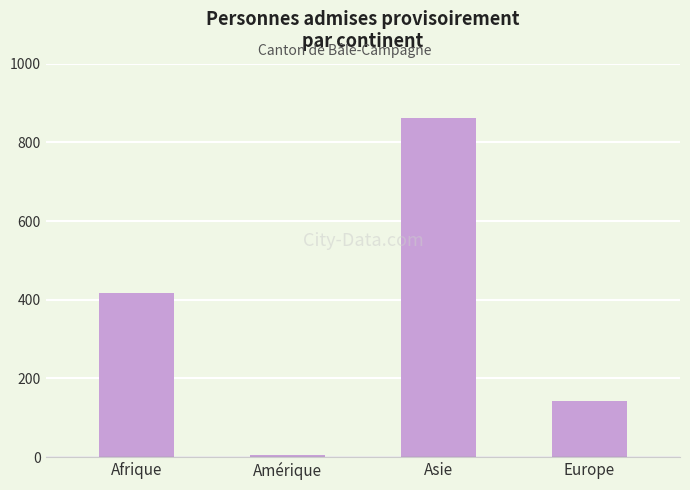

What is the label of the 3rd bar from the right?

Amérique